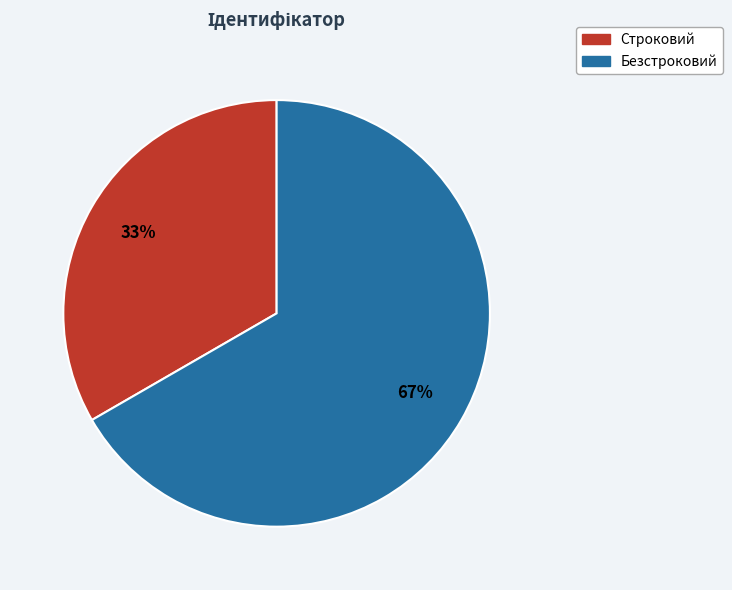

Approximately how many times larger is the value at Строковий compared to Безстроковий?

0.5